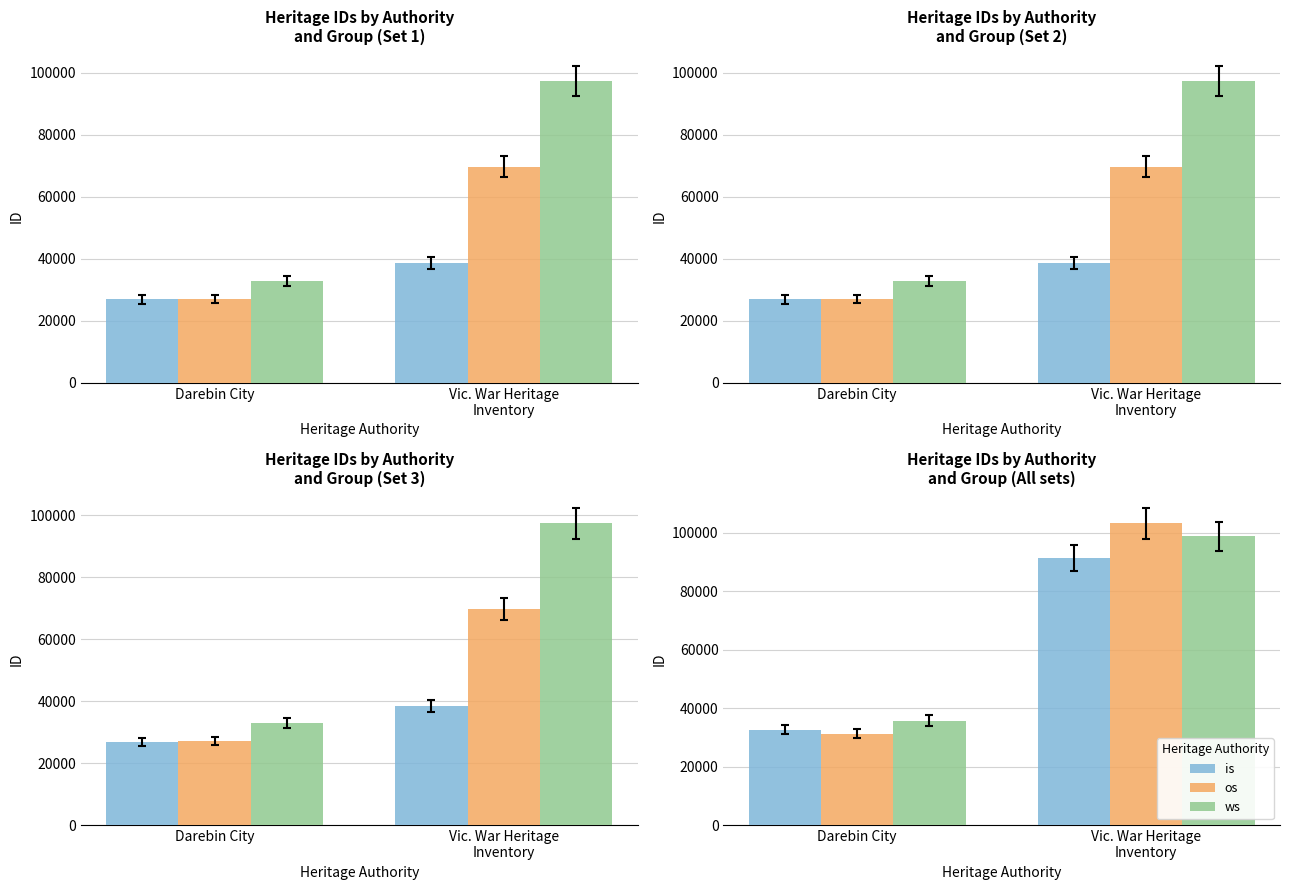

Where does the os series first go above 103167?

Vic. War Heritage
Inventory